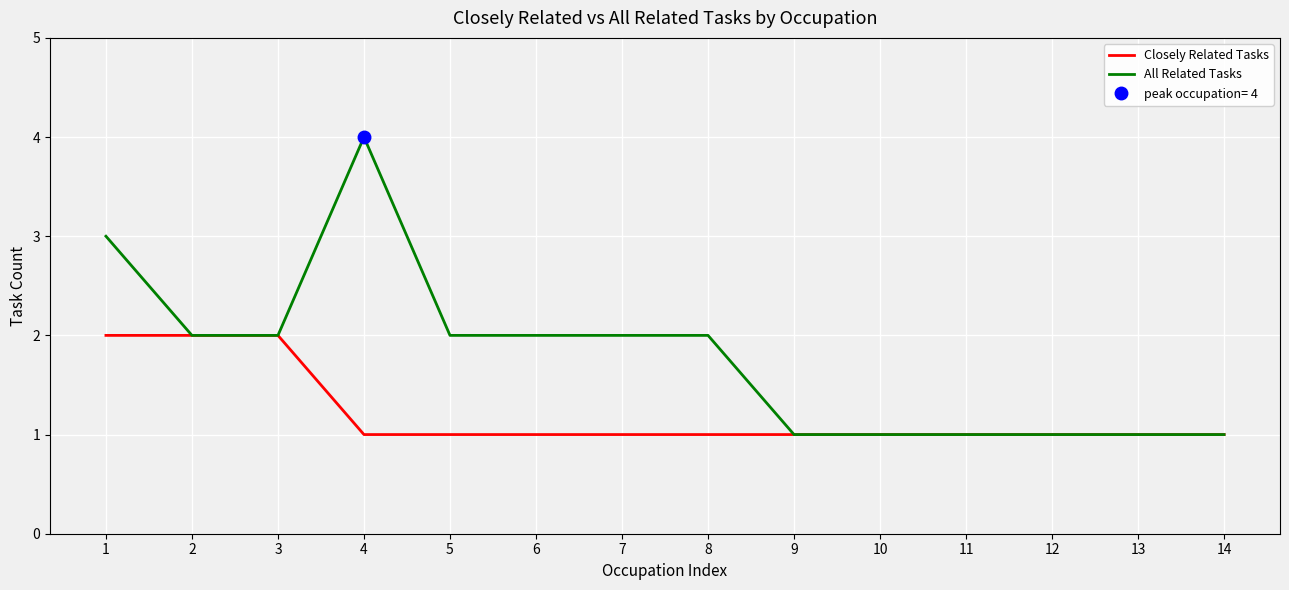

What is the highest value of the Closely Related Tasks series?

2